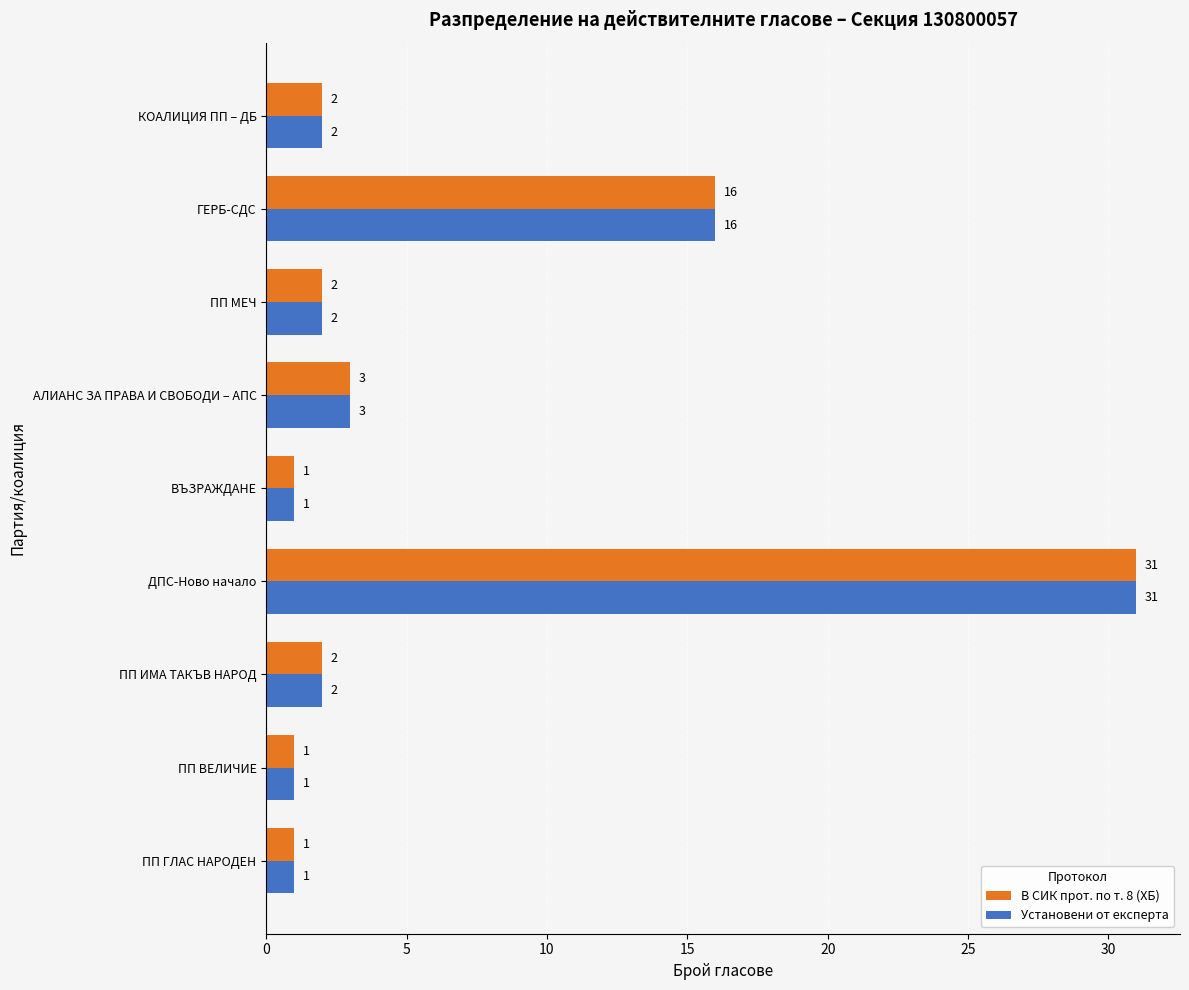

True or false: Установени от експерта has a value of 2 at ПП ИМА ТАКЪВ НАРОД.

True